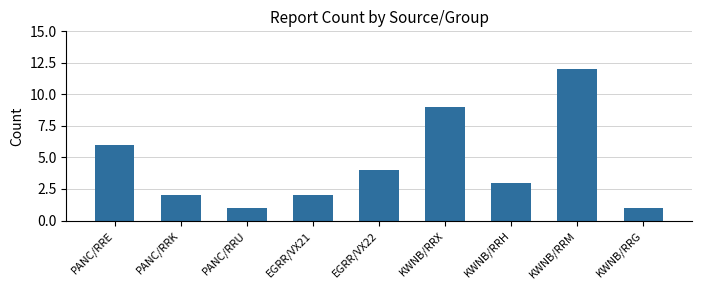

Reading right to left, what are all the values shown in this chart?

KWNB/RRG=1	KWNB/RRM=12	KWNB/RRH=3	KWNB/RRX=9	EGRR/VX22=4	EGRR/VX21=2	PANC/RRU=1	PANC/RRK=2	PANC/RRE=6